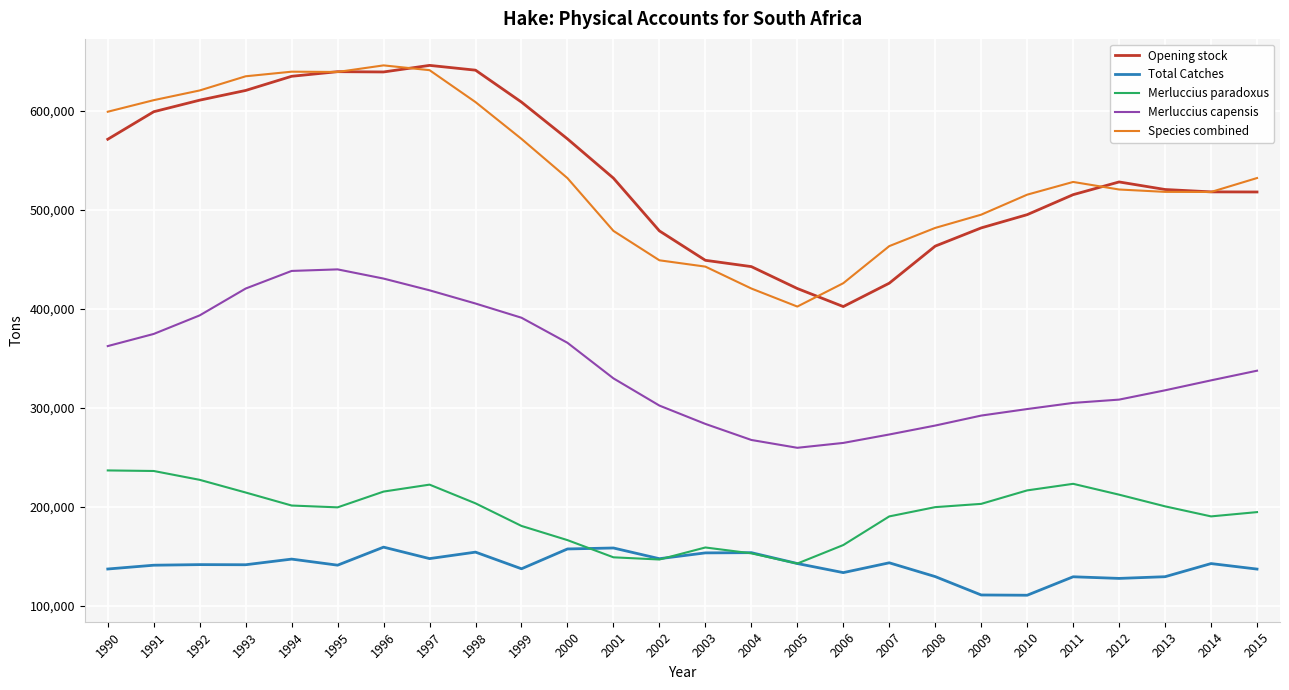

What is the difference between the maximum and minimum values in the Merluccius capensis series?

180251